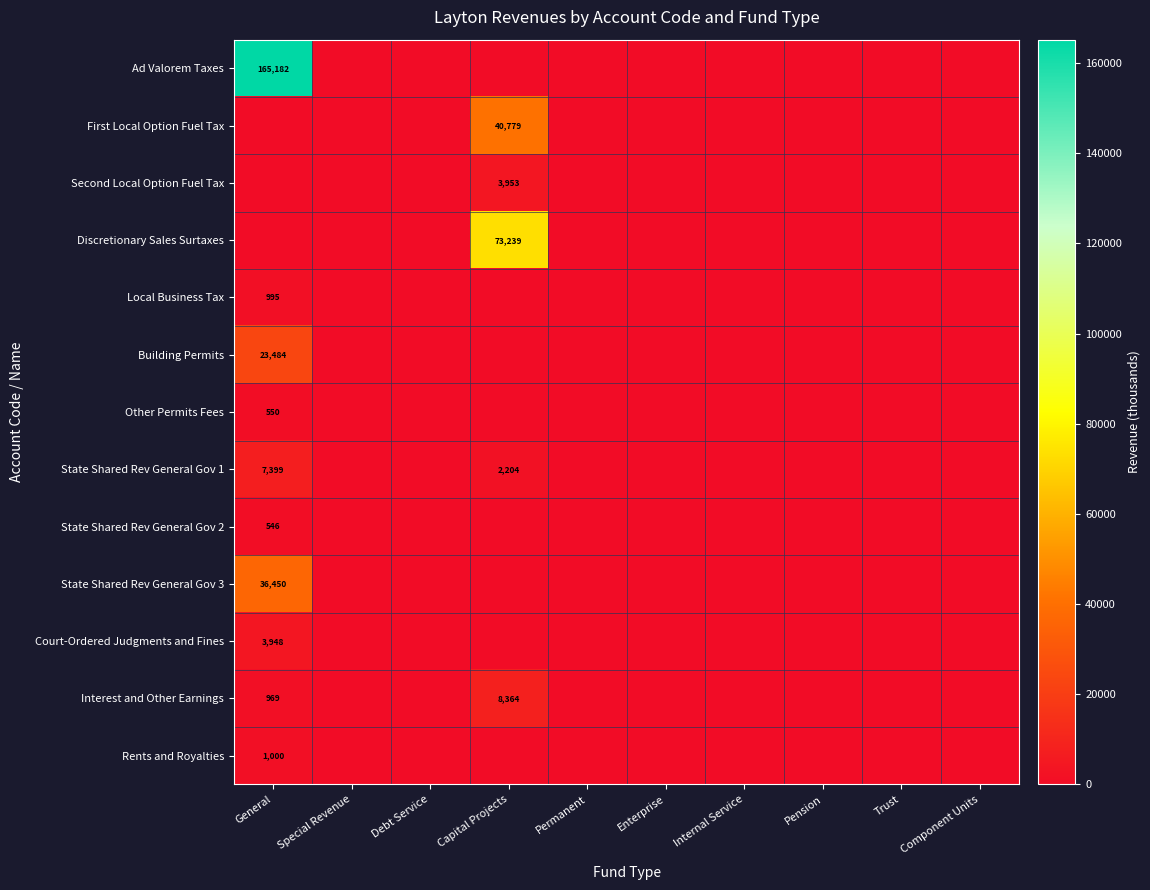

The Interest and Other Earnings series shows 969 at General. True or false?

True